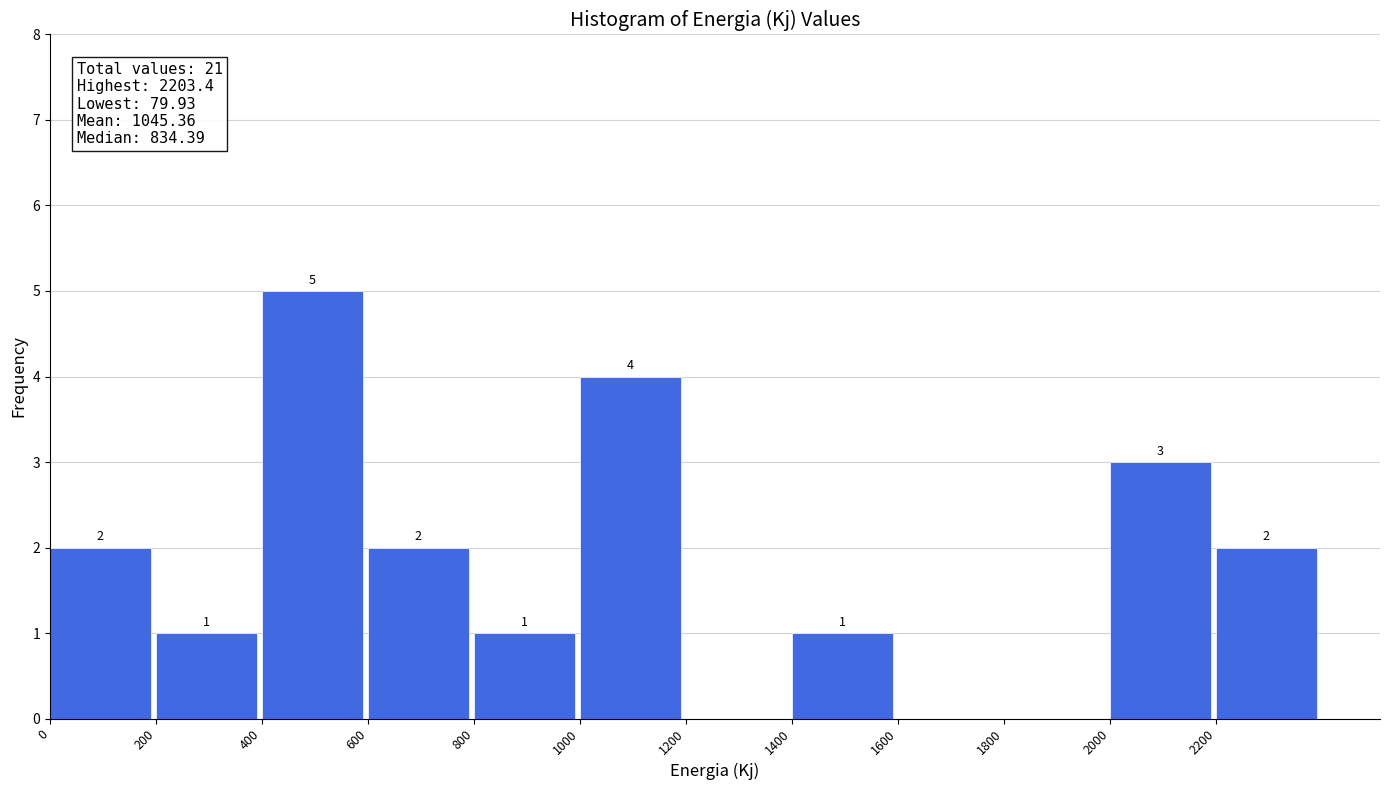

Over which range of the x-axis is the bar tallest?

400 to 600